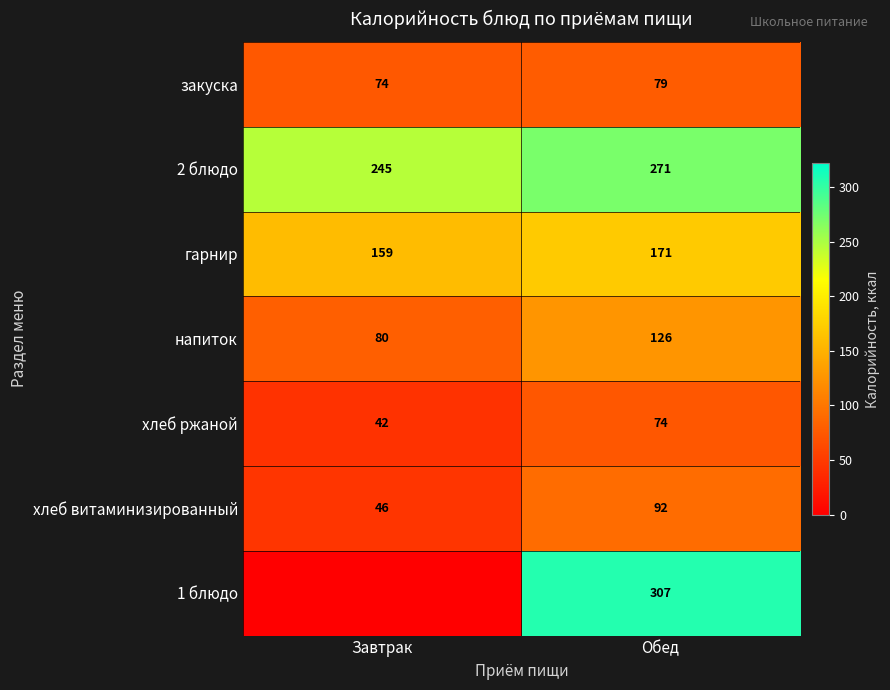

What is the spread (max minus min) of values at Завтрак?

245.3